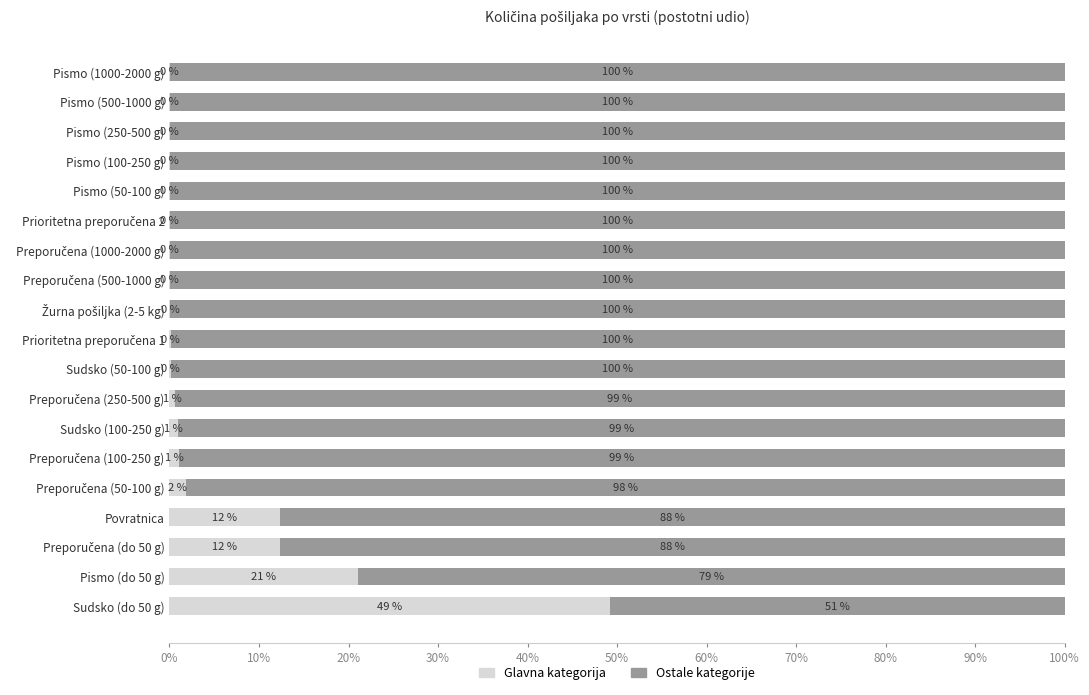

At which label does Glavna kategorija reach its peak?

Sudsko (do 50 g)